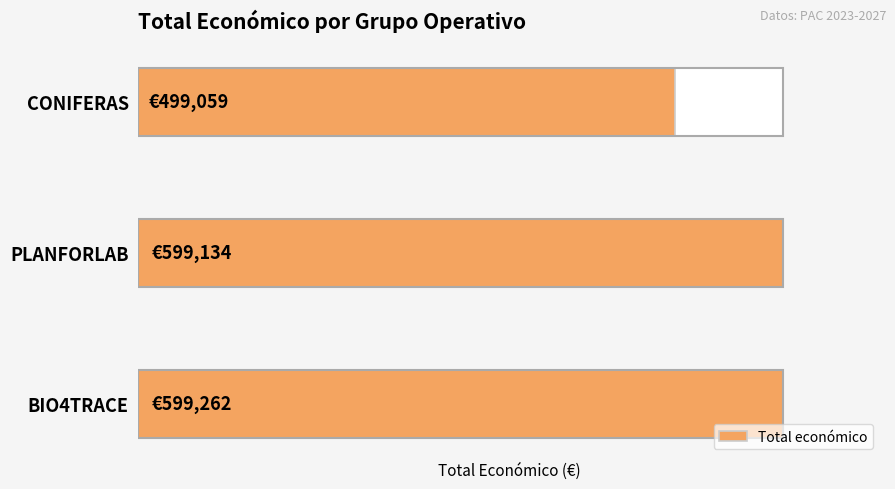

Where is the data nearest to the value 549160?

PLANFORLAB